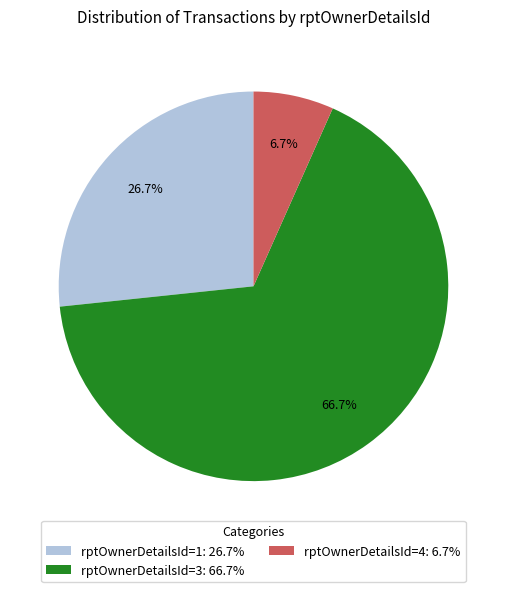

Rank the categories by value from highest to lowest.

rptOwnerDetailsId=3: 66.7%, rptOwnerDetailsId=1: 26.7%, rptOwnerDetailsId=4: 6.7%